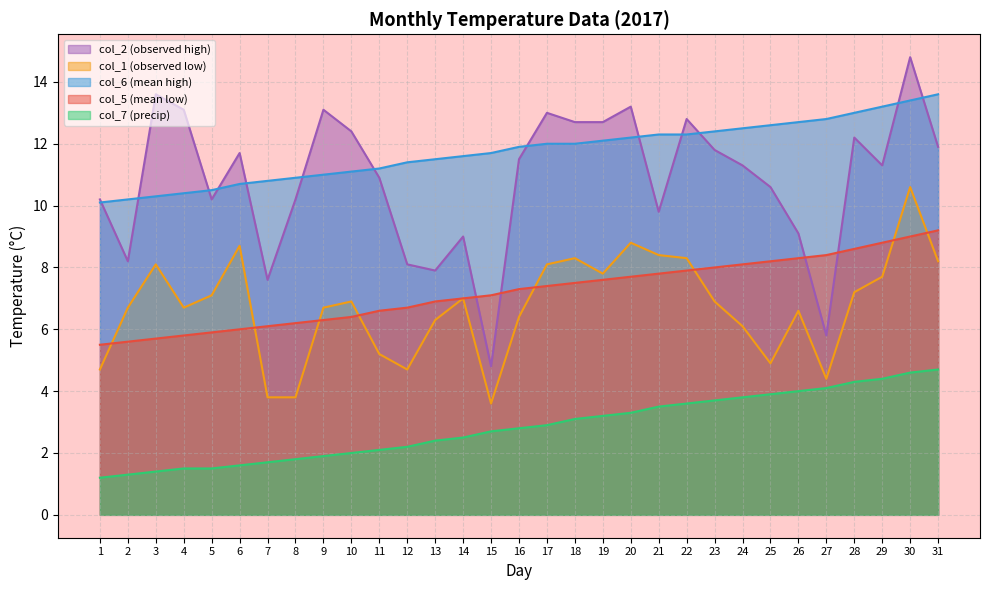

Is it true that col_2 equals 19.1 at 16?

False